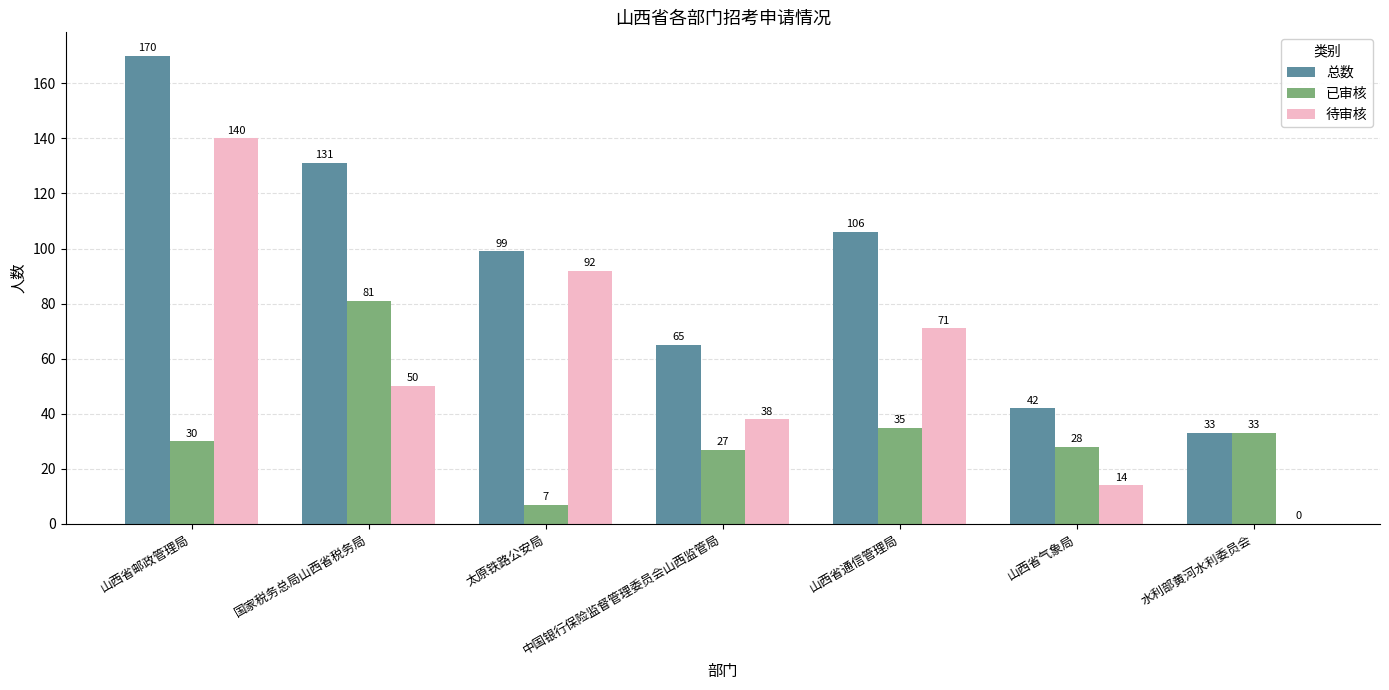

Which series changed the most between 山西省邮政管理局 and 中国银行保险监督管理委员会山西监管局?

总数